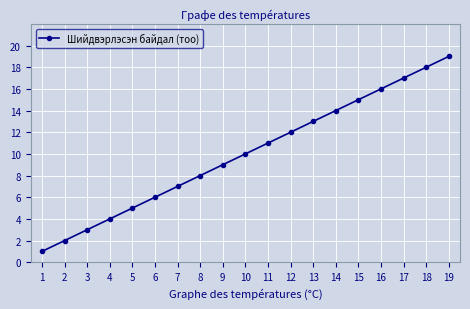

How many values are below 10?

9